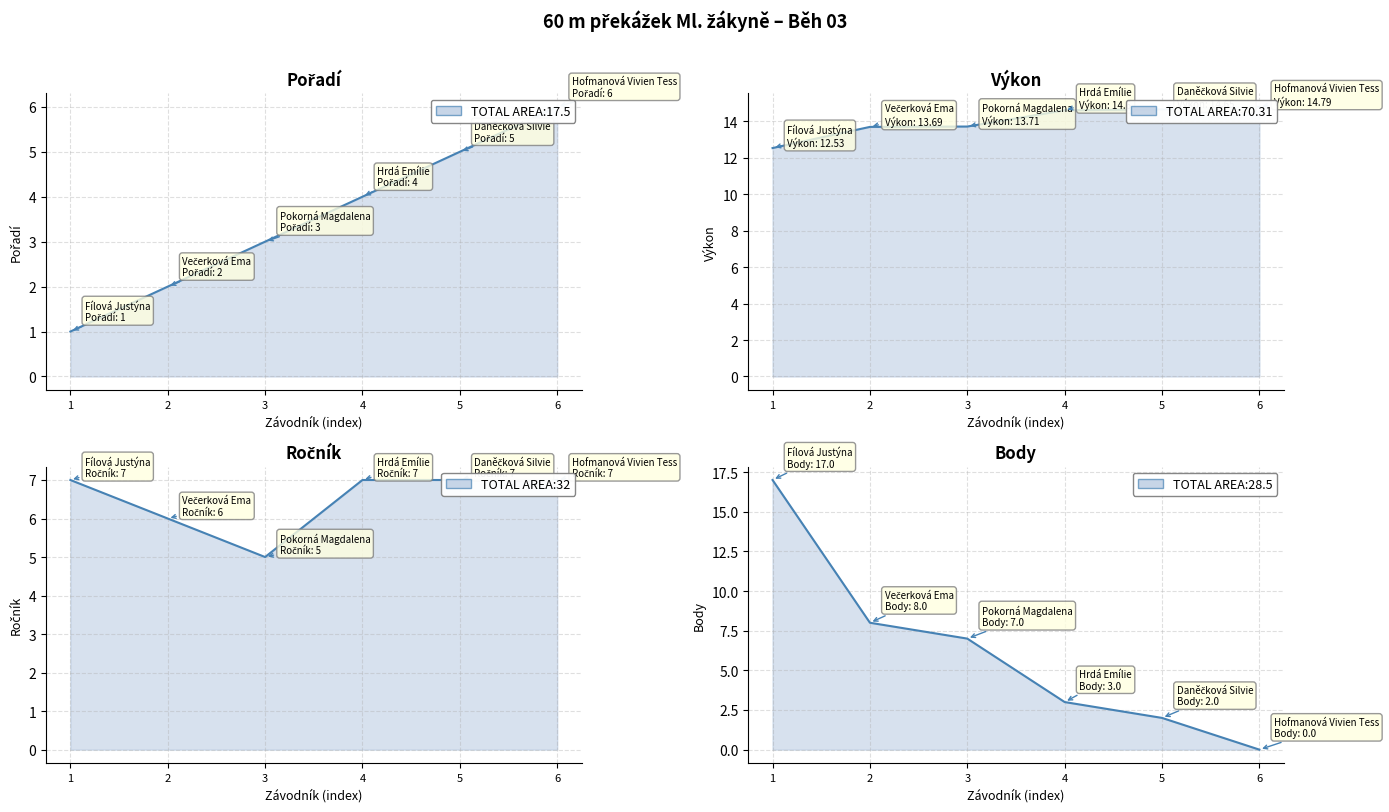

Reading right to left, extract all data points from this chart.

Pořadí: 6.0	5.0	4.0	3.0	2.0	1.0
Výkon: 14.8	14.7	14.6	13.7	13.7	12.5
Ročník: 7.0	7.0	7.0	5.0	6.0	7.0
Body: 0.0	2.0	3.0	7.0	8.0	17.0